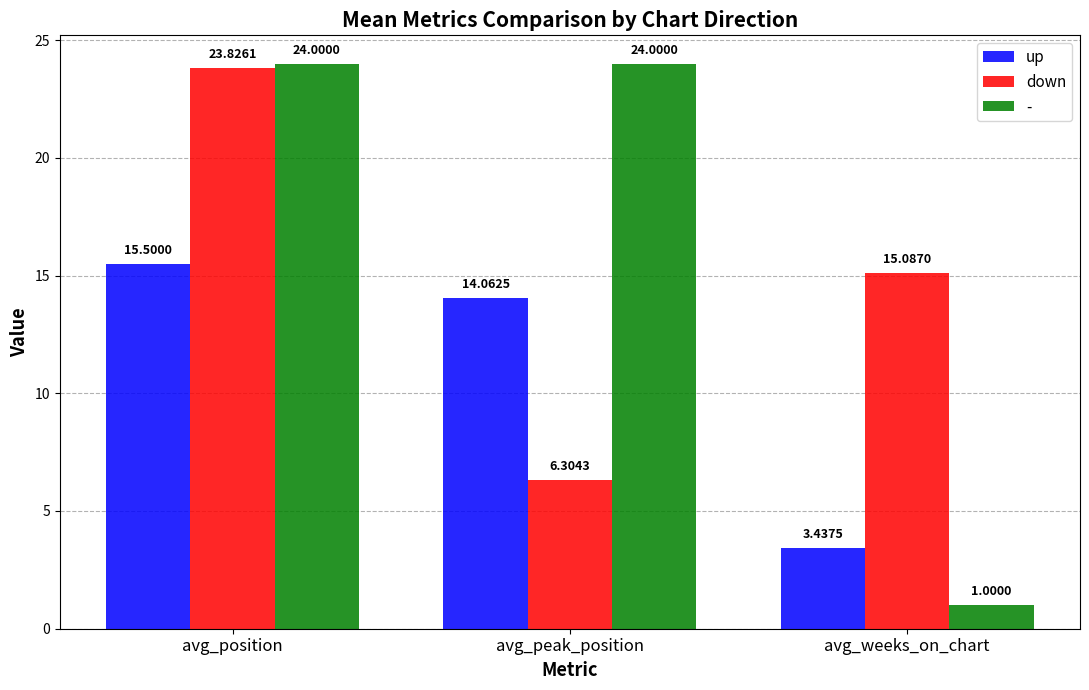

Which label corresponds to the smallest value in the chart?

avg_weeks_on_chart